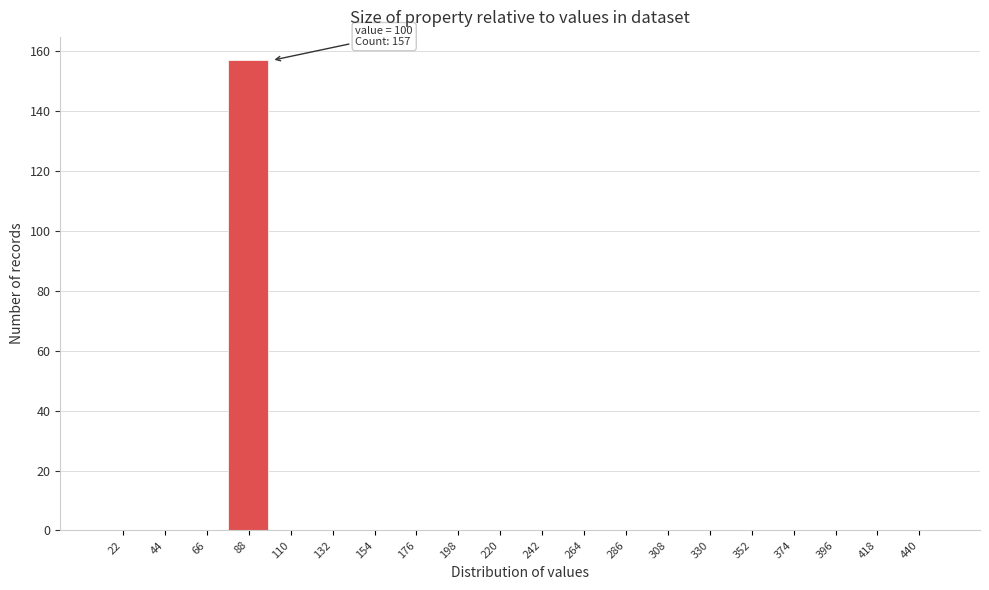

Reading left to right, what are all the values shown in this chart?

22=0	44=0	66=0	88=157	110=0	132=0	154=0	176=0	198=0	220=0	242=0	264=0	286=0	308=0	330=0	352=0	374=0	396=0	418=0	440=0